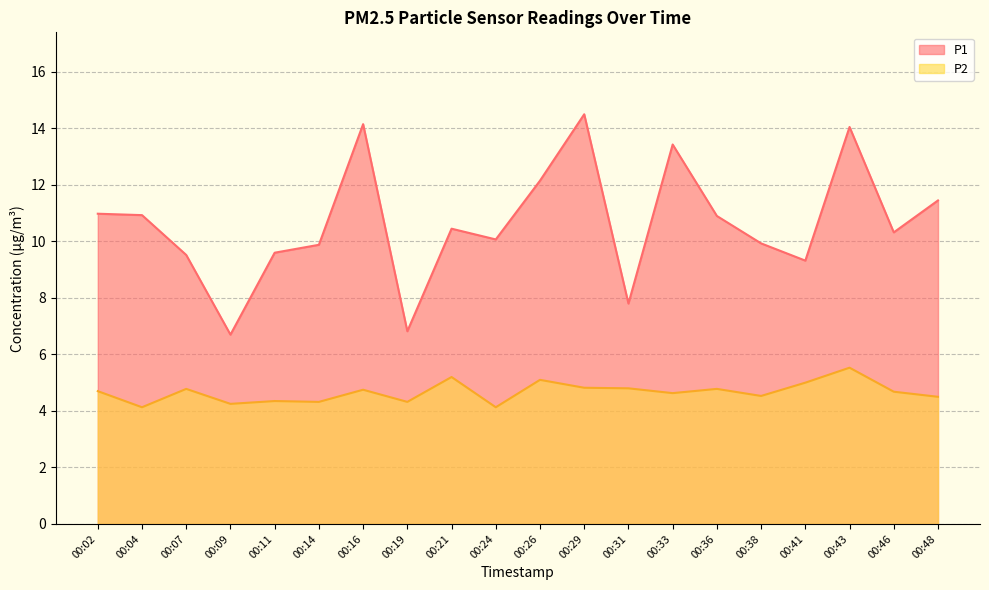

True or false: P1 has more than 0 points higher than both neighbors.

True